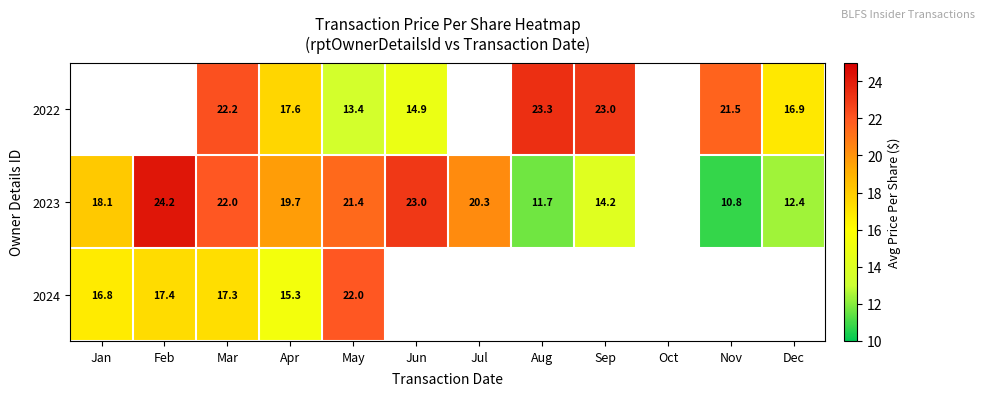

Is the value of 2023 at May greater than the value of 2024 at Feb?

Yes